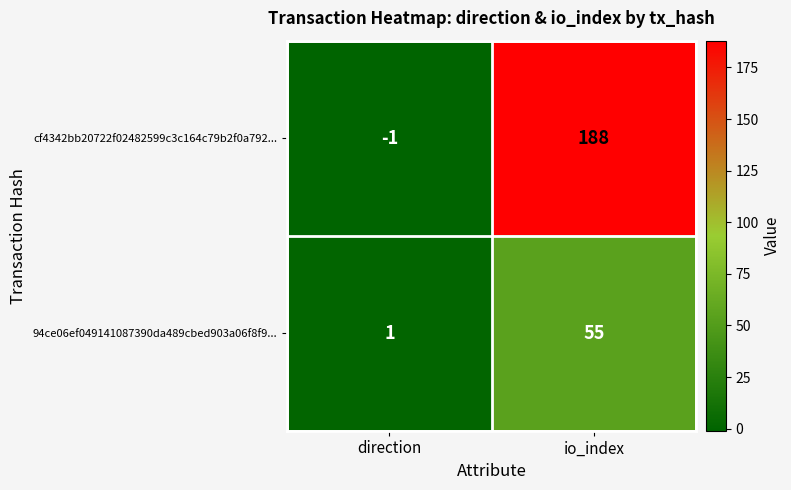

What is the sum of the 94ce06ef049141087390da489cbed903a06f8f9... values at direction and io_index?

56